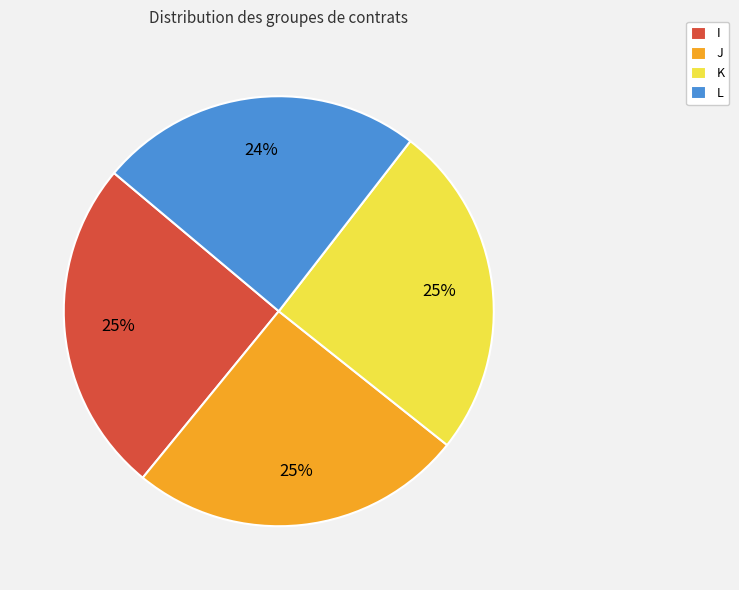

Which category has the smallest portion of the pie?

L